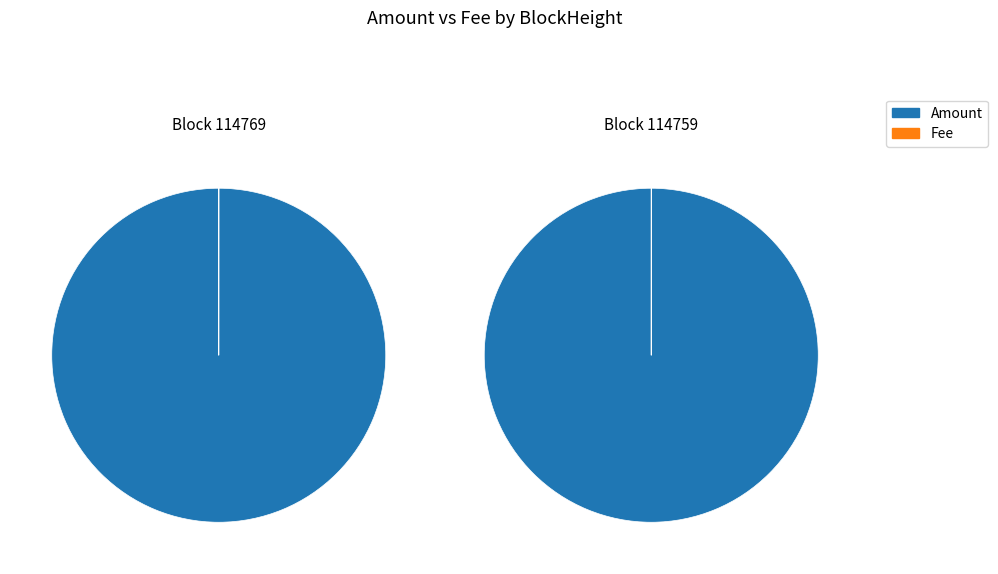

True or false: 114759 accounts for 100% of the total.

True